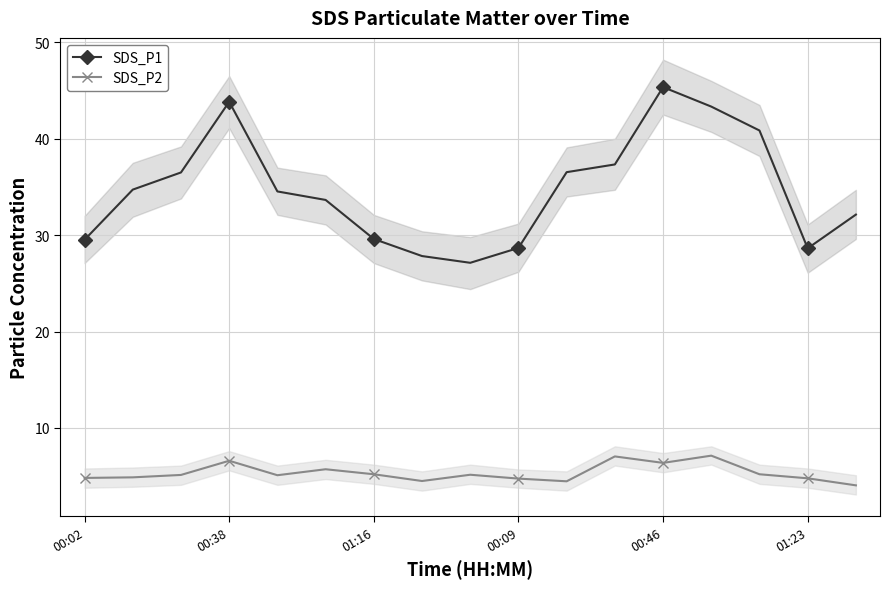

True or false: SDS_P2 and SDS_P1 intersect in this chart.

False